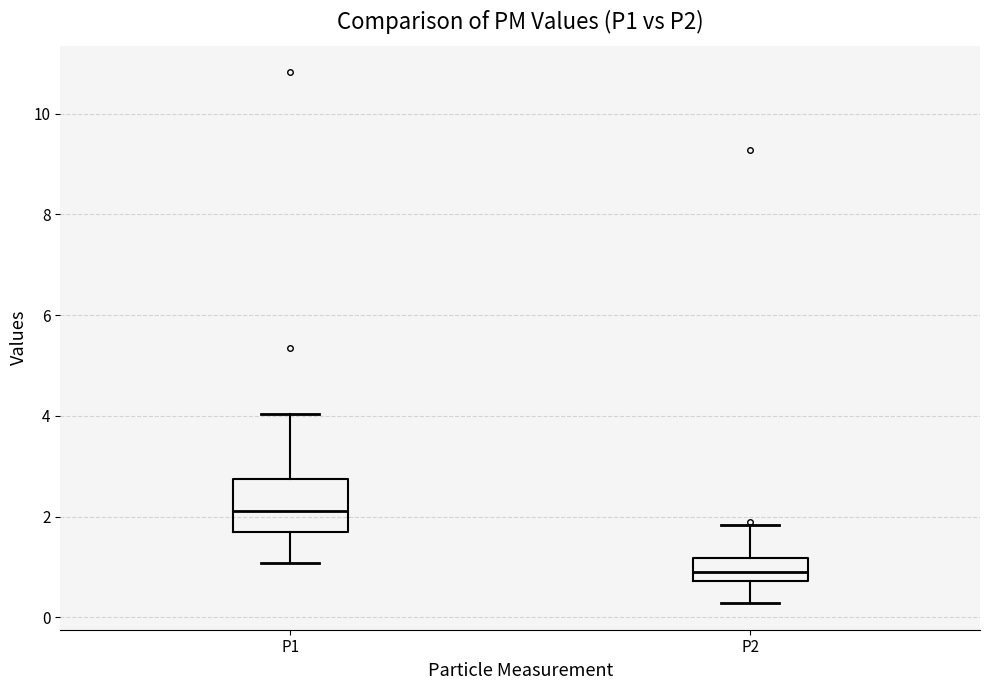

Reading left to right, read every box against the y-axis: the position of its median line, the range the box covers, and the ends of its whiskers. The values are not printed on the chart, so give them approximately, as read against the axis.

P1: median 2.2, box 1.6 to 2.8, whiskers 1.0 to 4.0
P2: median 1.0, box 0.8 to 1.2, whiskers 0.2 to 1.8